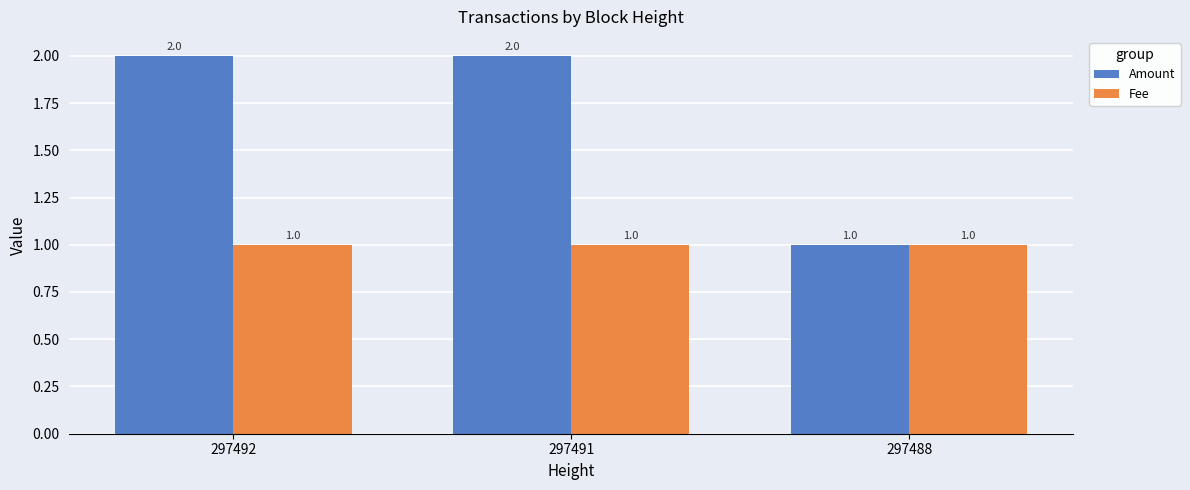

Read the Amount value at 297488.

1